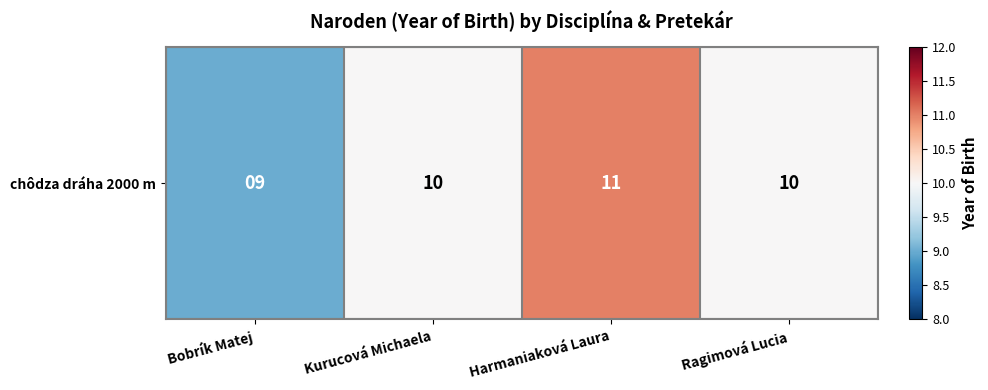

Is it true that the value at Harmaniaková Laura is 11?

True